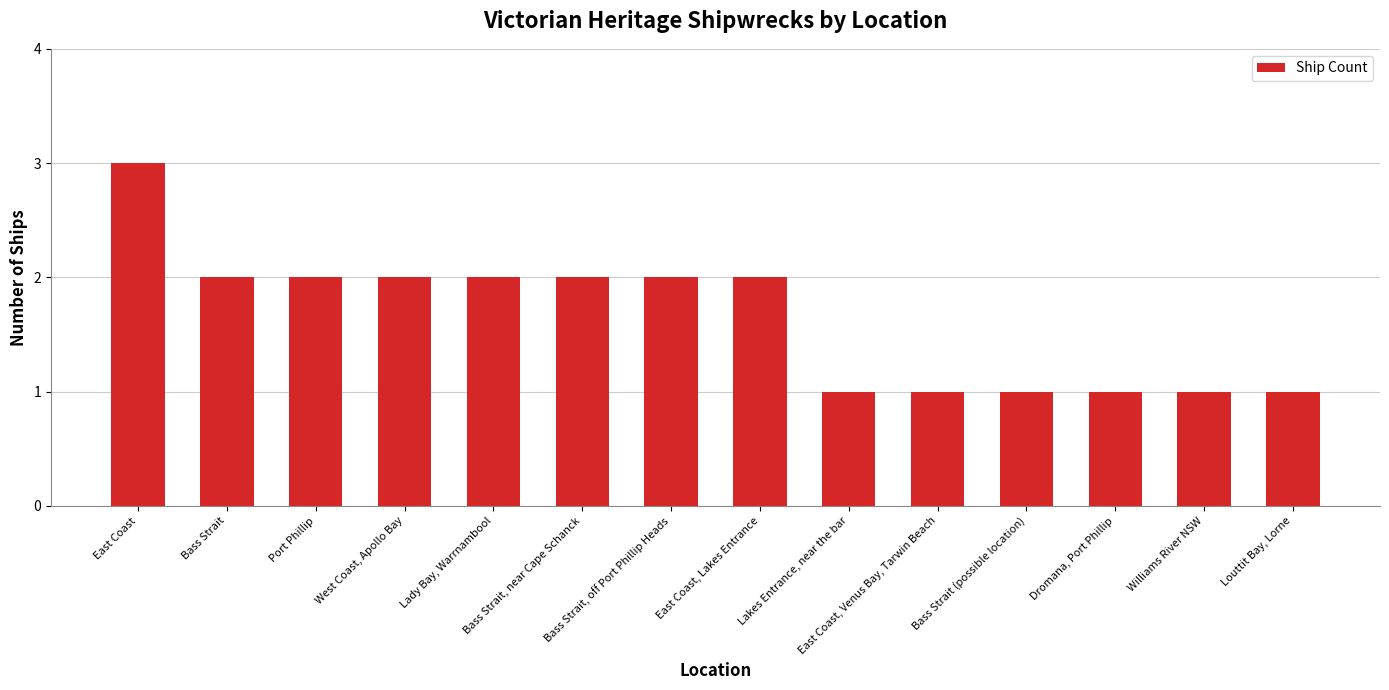

What is the greatest value displayed?

3